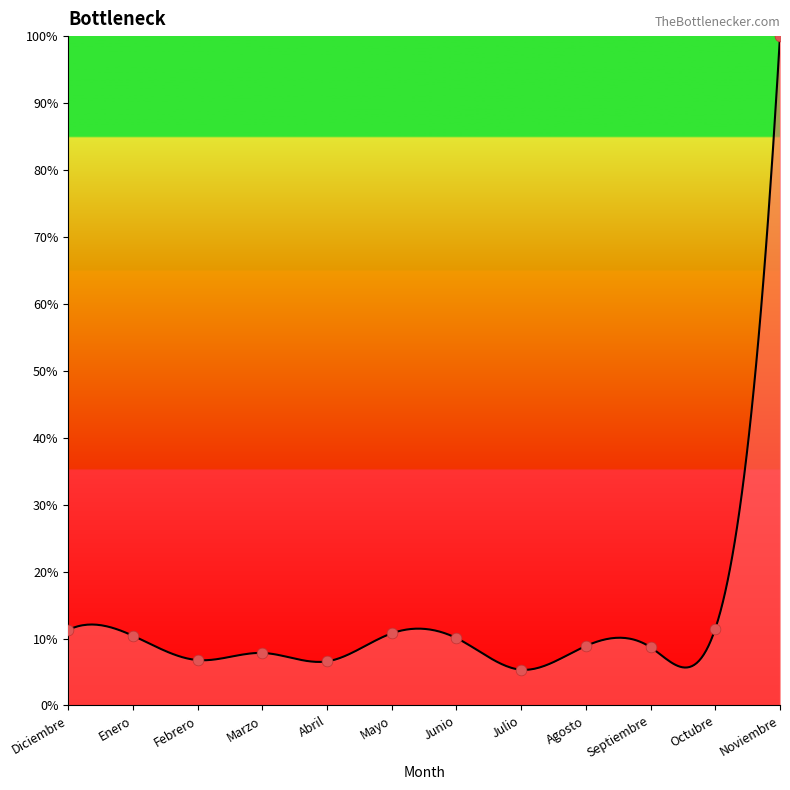

Approximately how many times larger is the value at Julio compared to Noviembre?

0.1